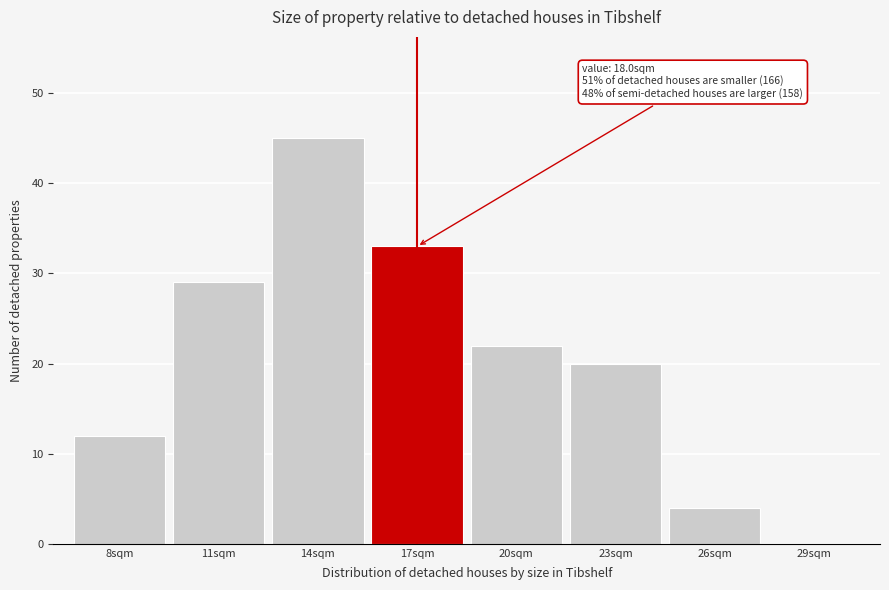

Reading right to left, what are all the values shown in this chart?

29sqm=0	26sqm=4	23sqm=20	20sqm=22	17sqm=33	14sqm=45	11sqm=29	8sqm=12